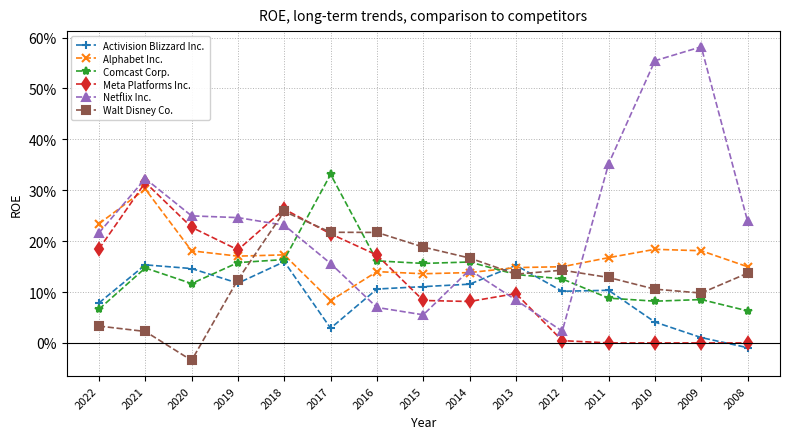

What are all the series names shown in the legend?

Activision Blizzard Inc., Alphabet Inc., Comcast Corp., Meta Platforms Inc., Netflix Inc., Walt Disney Co.